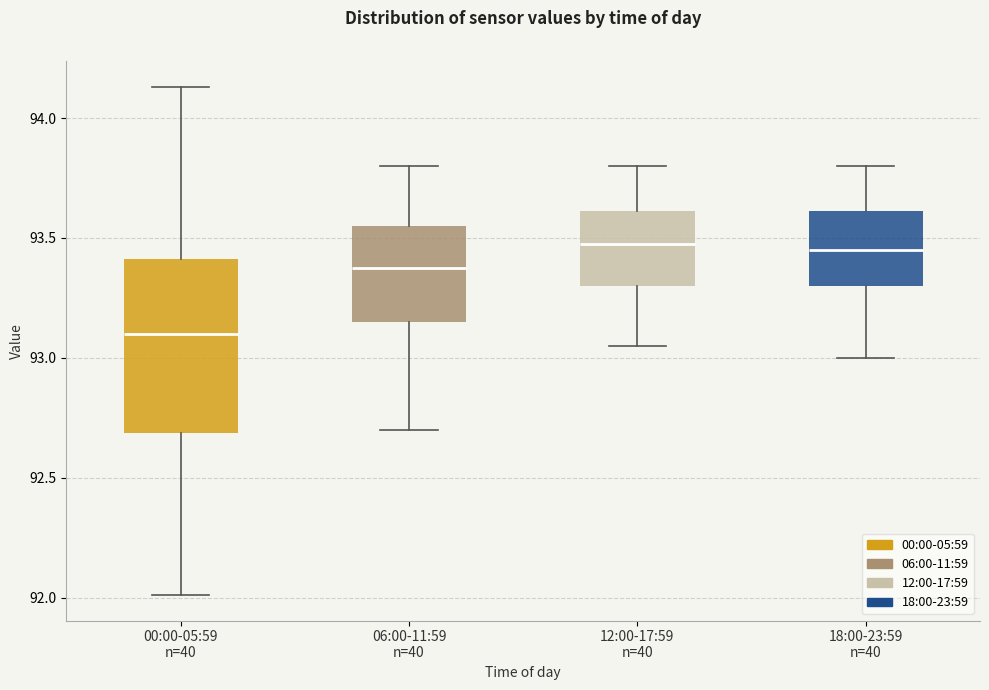

Reading left to right, transcribe this box plot: for each box, give where its median line is, the range the box spans, and where its two whiskers end, as read against the y-axis. The values are not printed on the chart, so give them approximately, as read against the axis.

00:00-05:59 n=40: median 93.10, box 92.70 to 93.40, whiskers 92.00 to 94.15
06:00-11:59 n=40: median 93.40, box 93.15 to 93.55, whiskers 92.70 to 93.80
12:00-17:59 n=40: median 93.50, box 93.30 to 93.60, whiskers 93.05 to 93.80
18:00-23:59 n=40: median 93.45, box 93.30 to 93.60, whiskers 93.00 to 93.80